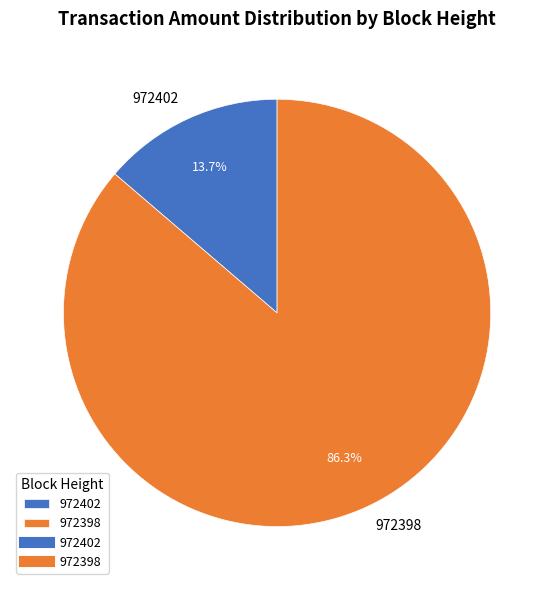

Between 972402 and 972398, which is larger?

972398